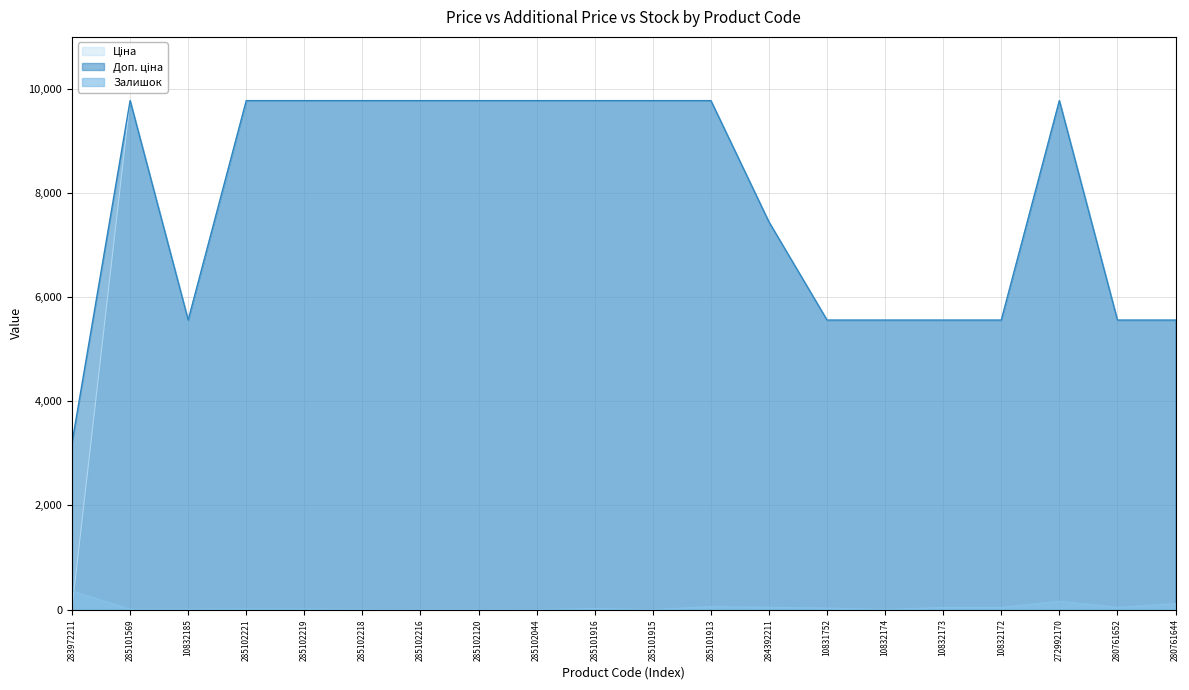

True or false: Ціна and Доп. ціна intersect in this chart.

False